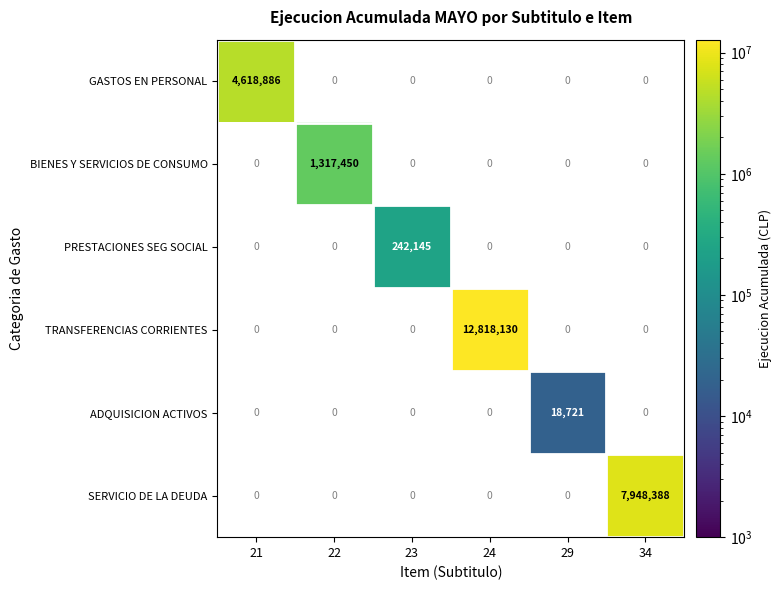

At which label is GASTOS EN PERSONAL closest to 2309443?

21